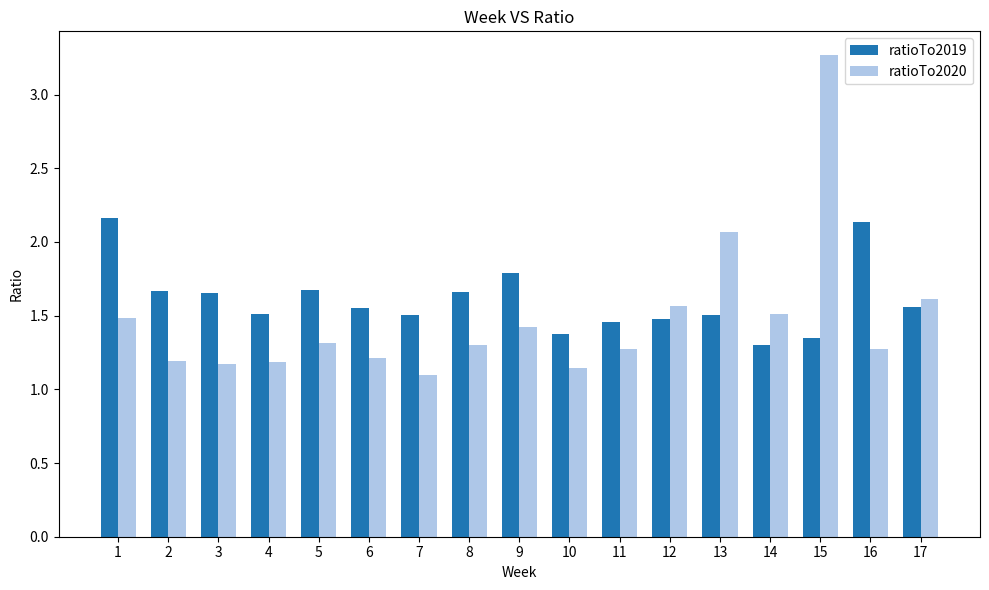

How many data points does each series have?

17